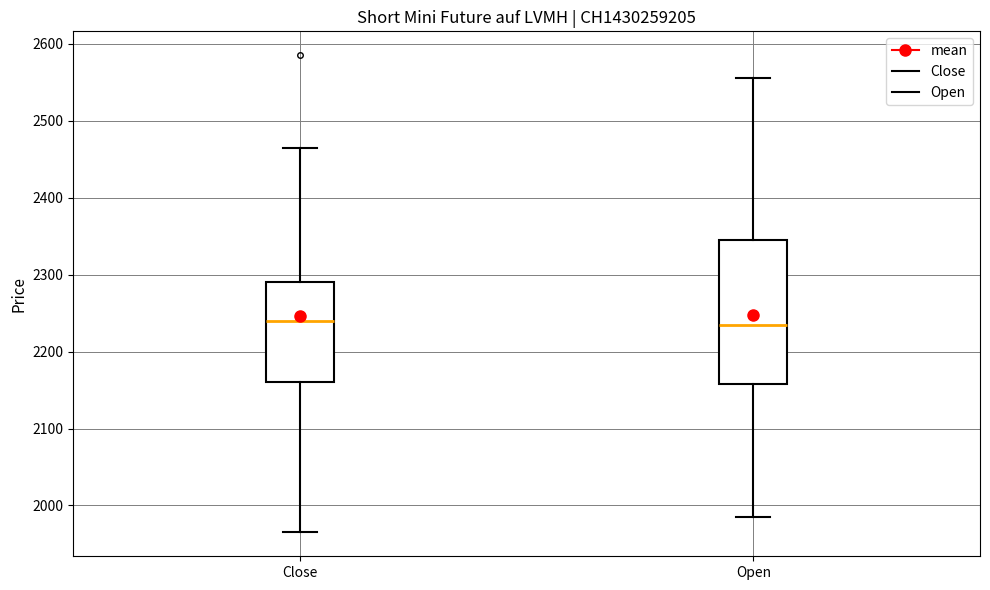

Reading left to right, transcribe this box plot: for each box, give where its median line is, the range the box spans, and where its two whiskers end, as read against the y-axis. The values are not printed on the chart, so give them approximately, as read against the axis.

Close: median 2240, box 2160 to 2290, whiskers 1970 to 2470
Open: median 2240, box 2160 to 2350, whiskers 1990 to 2560